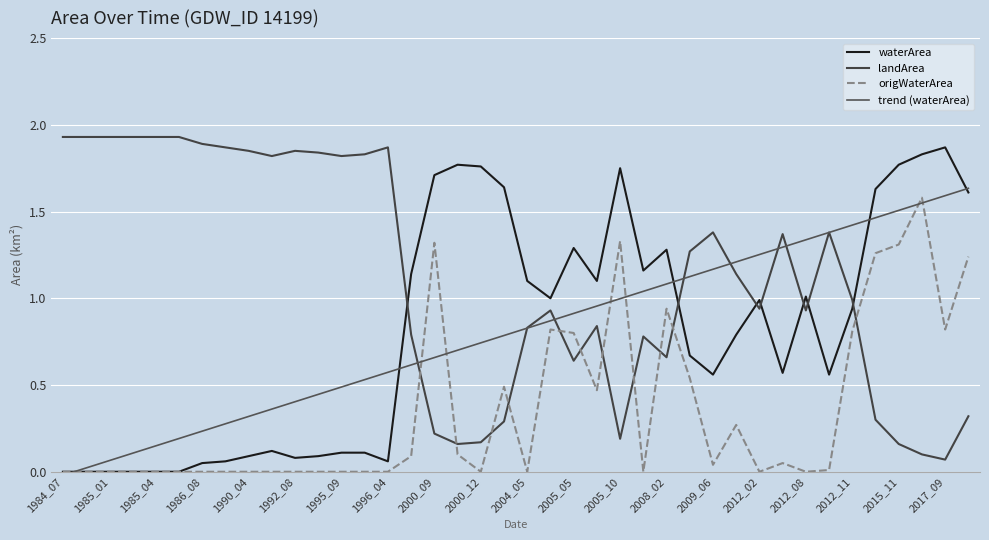

After their last crossing, which series has the higher values: origWaterArea or landArea?

origWaterArea